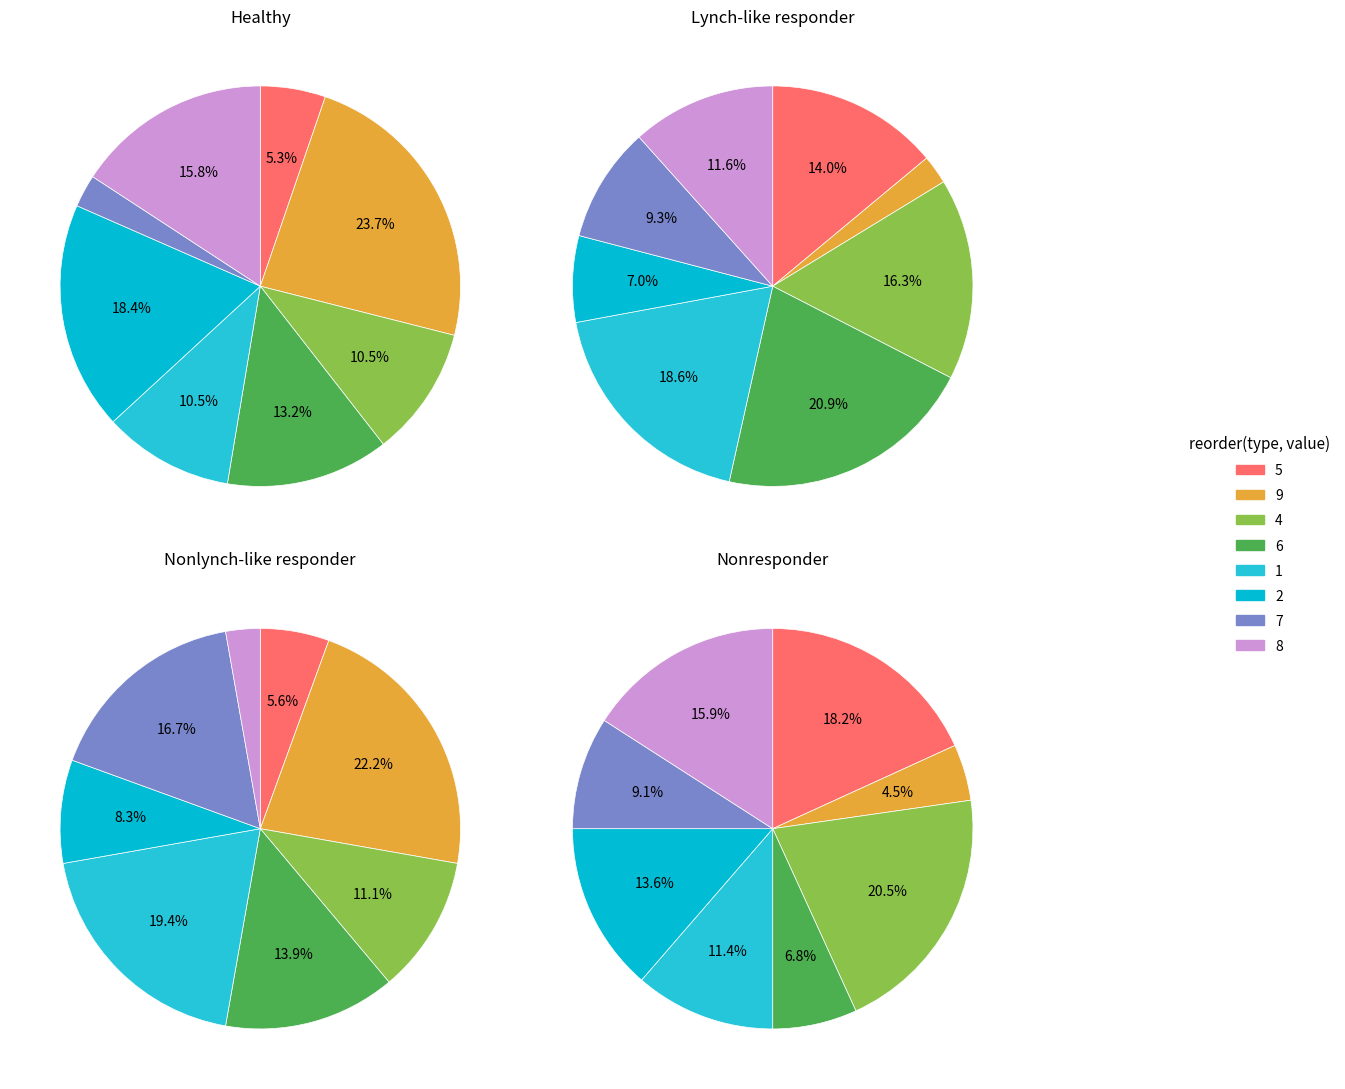

What is the ratio of the value at col_1=1 to the value at col_1=5?

2.0